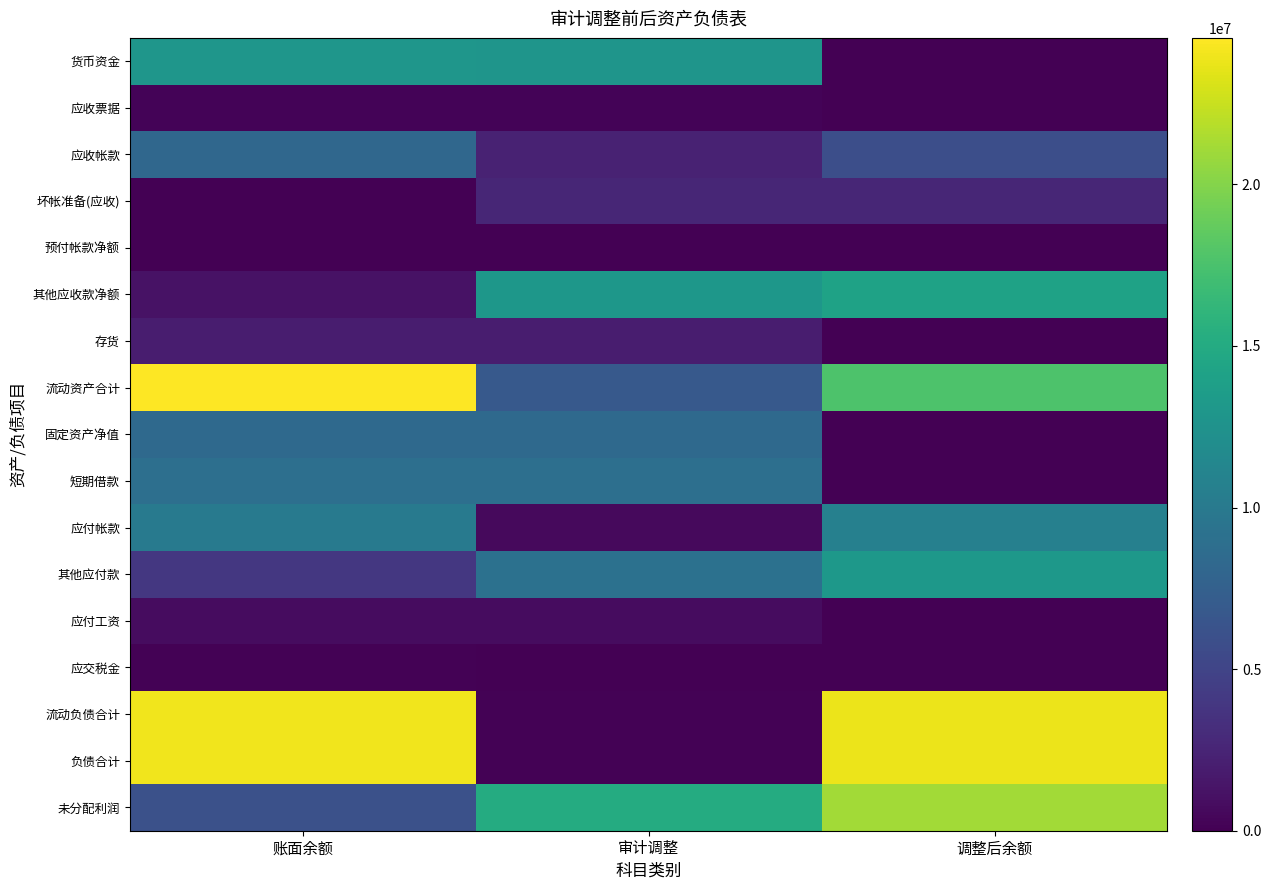

At how many categories does at least one series exceed 6185355?

3